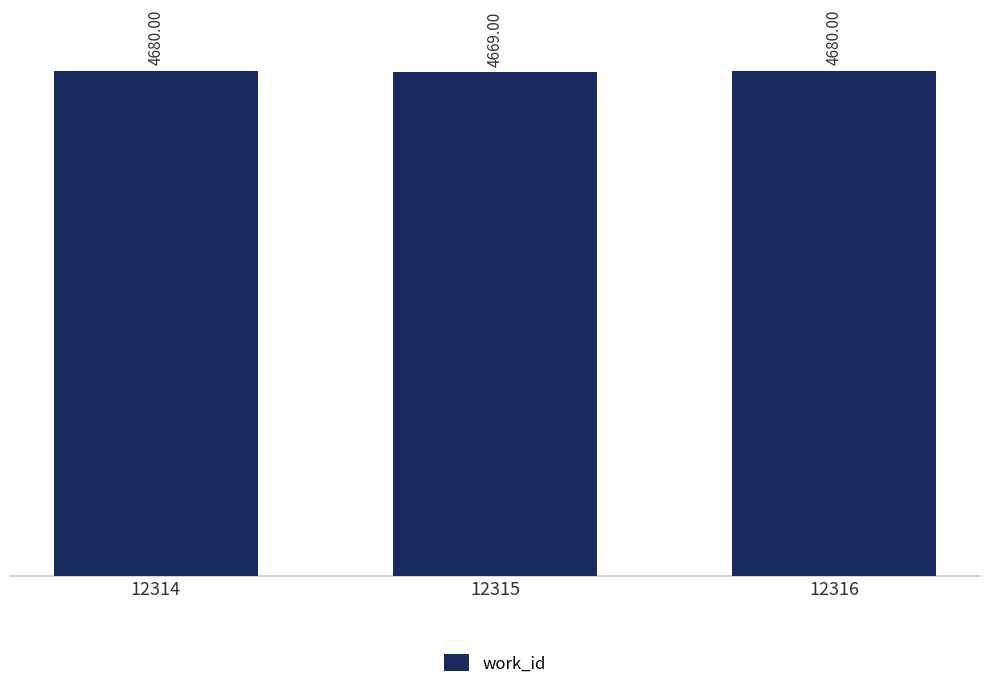

Between 12315 and 12316, which is larger?

12316